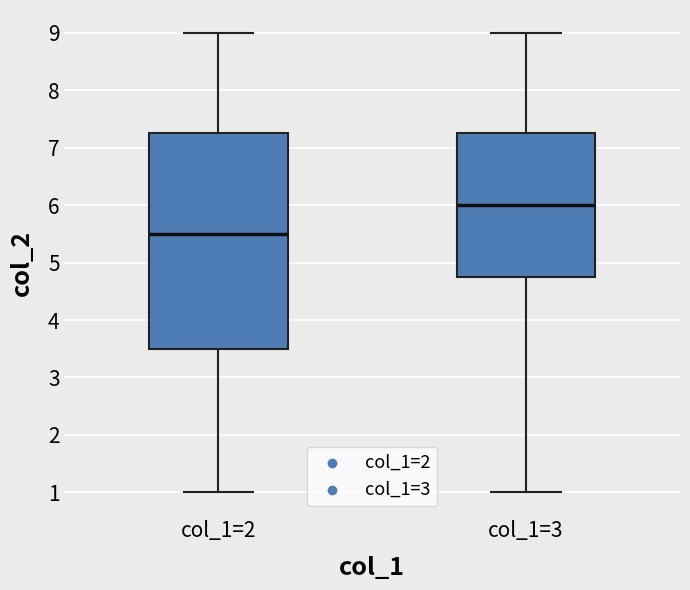

Which box has the lowest median line?

col_1=2